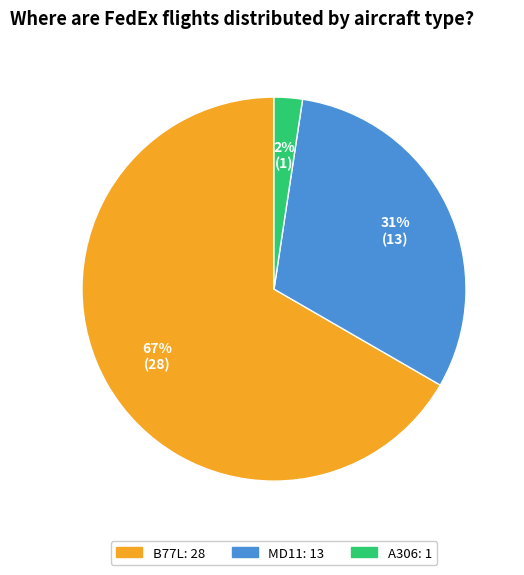

Count the number of slices in the pie.

3